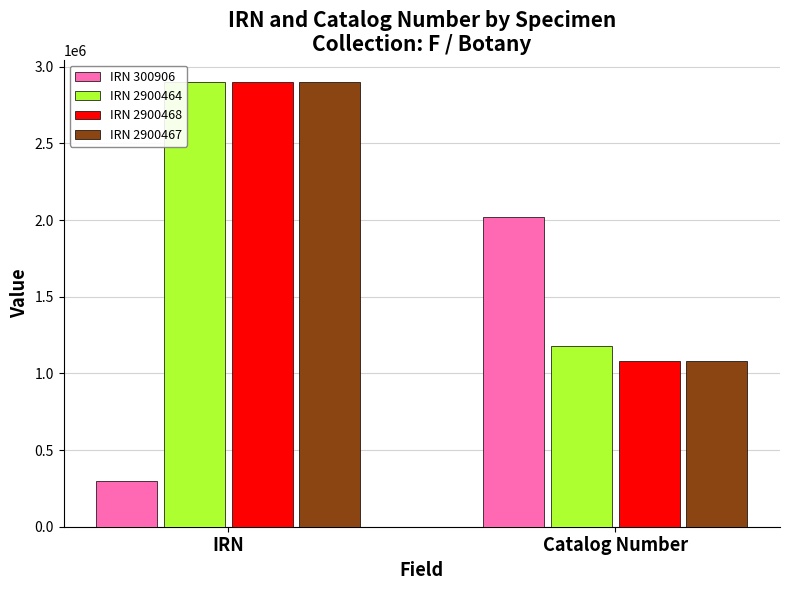

What is the difference between the maximum and minimum values in the IRN 2900464 series?

1721556